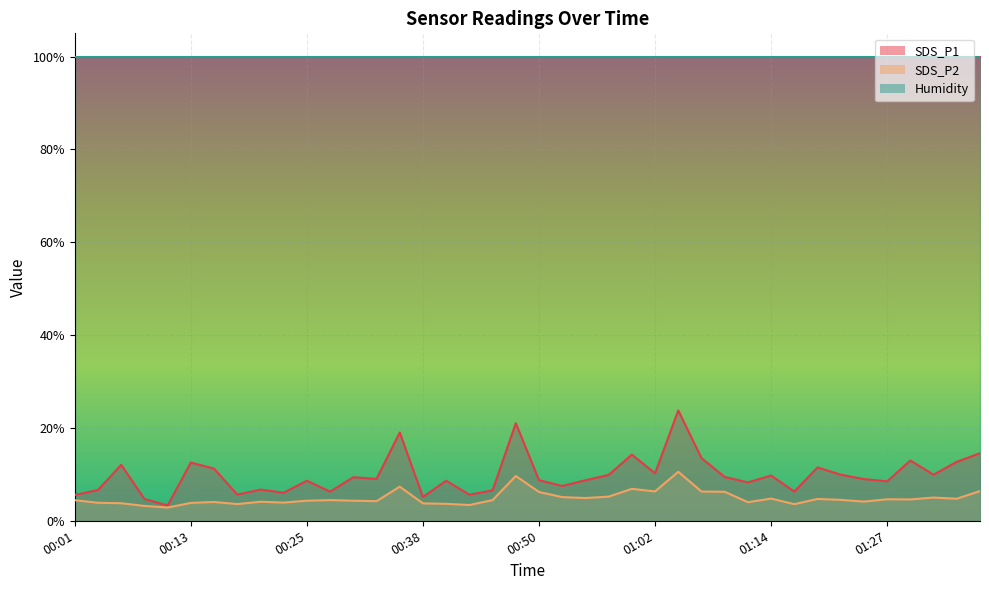

Which series changed the most between 00:16 and 01:00?

SDS_P1